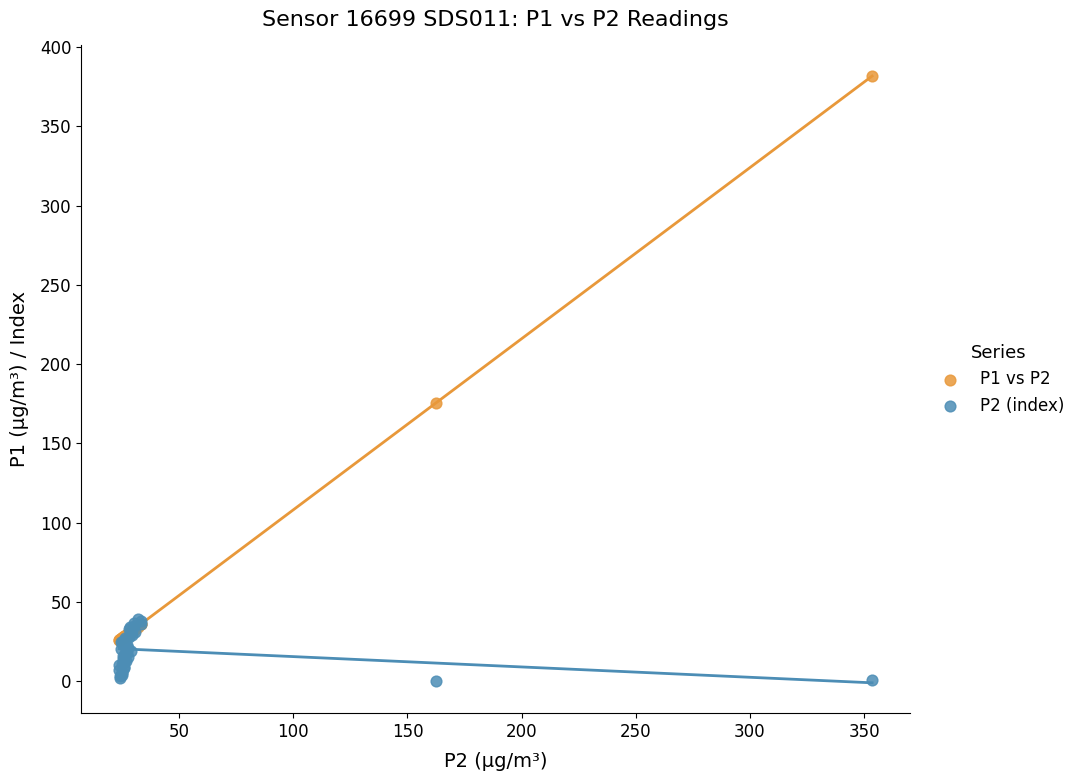

Across all series, what Y value is closest to 190?

175.4